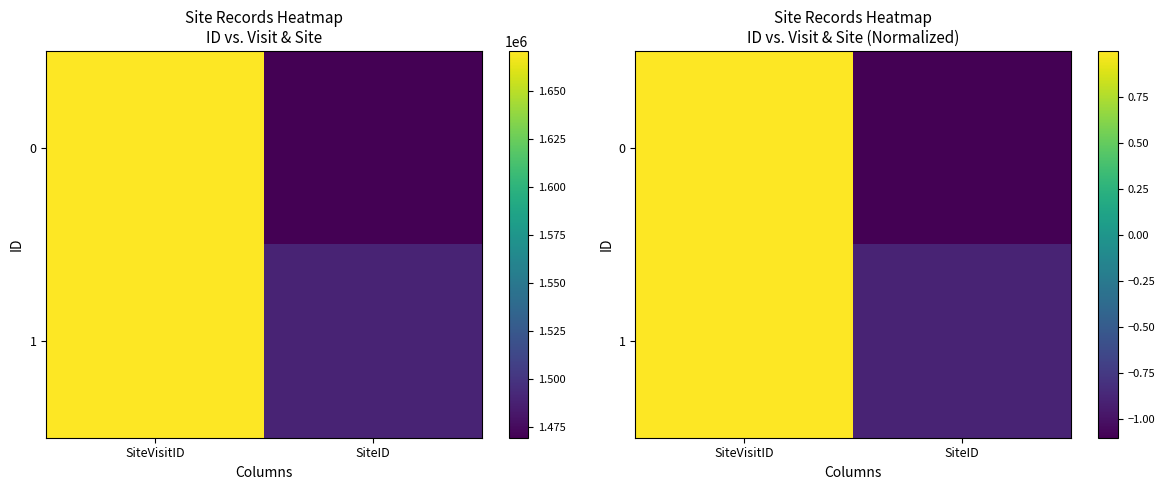

What is the minimum value for 1?

-0.9